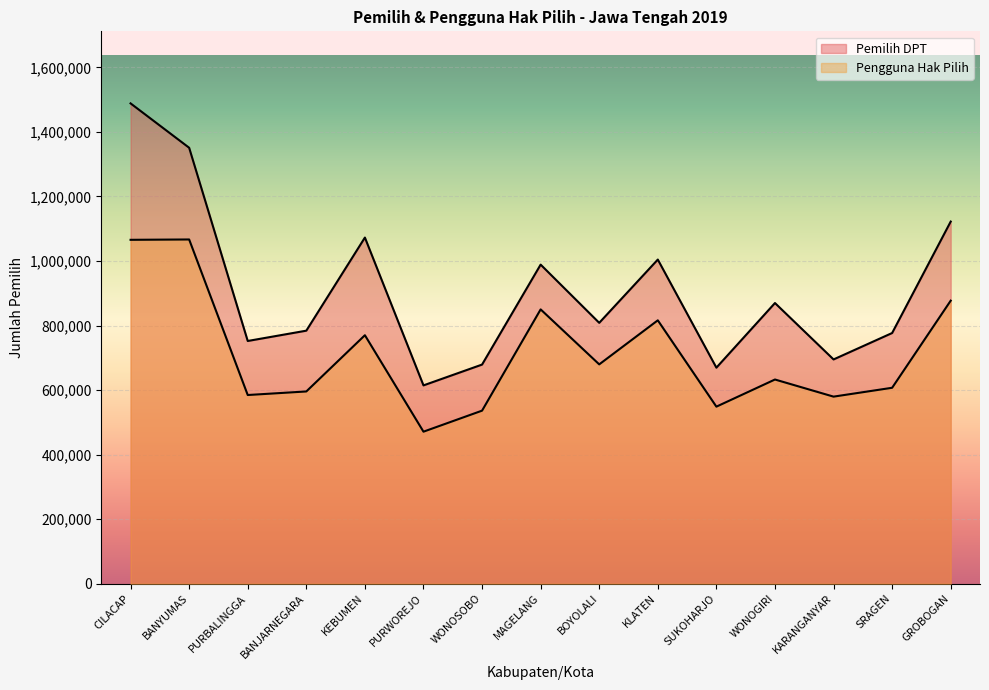

At which label does Pemilih DPT first exceed 808469?

CILACAP